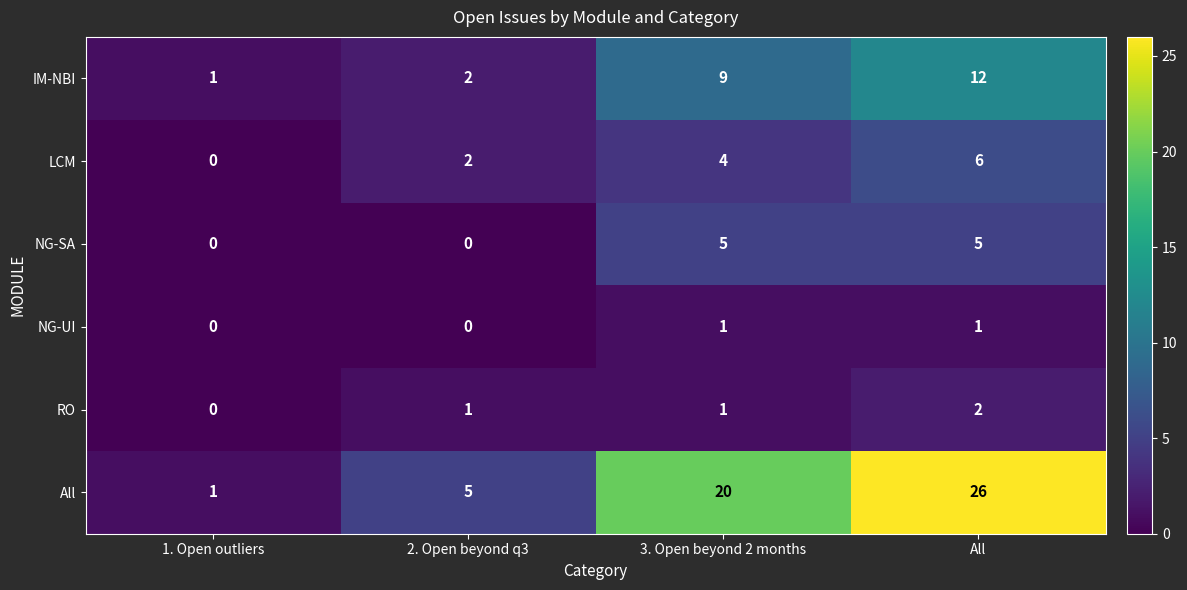

How many data points in NG-UI are less than 1?

2